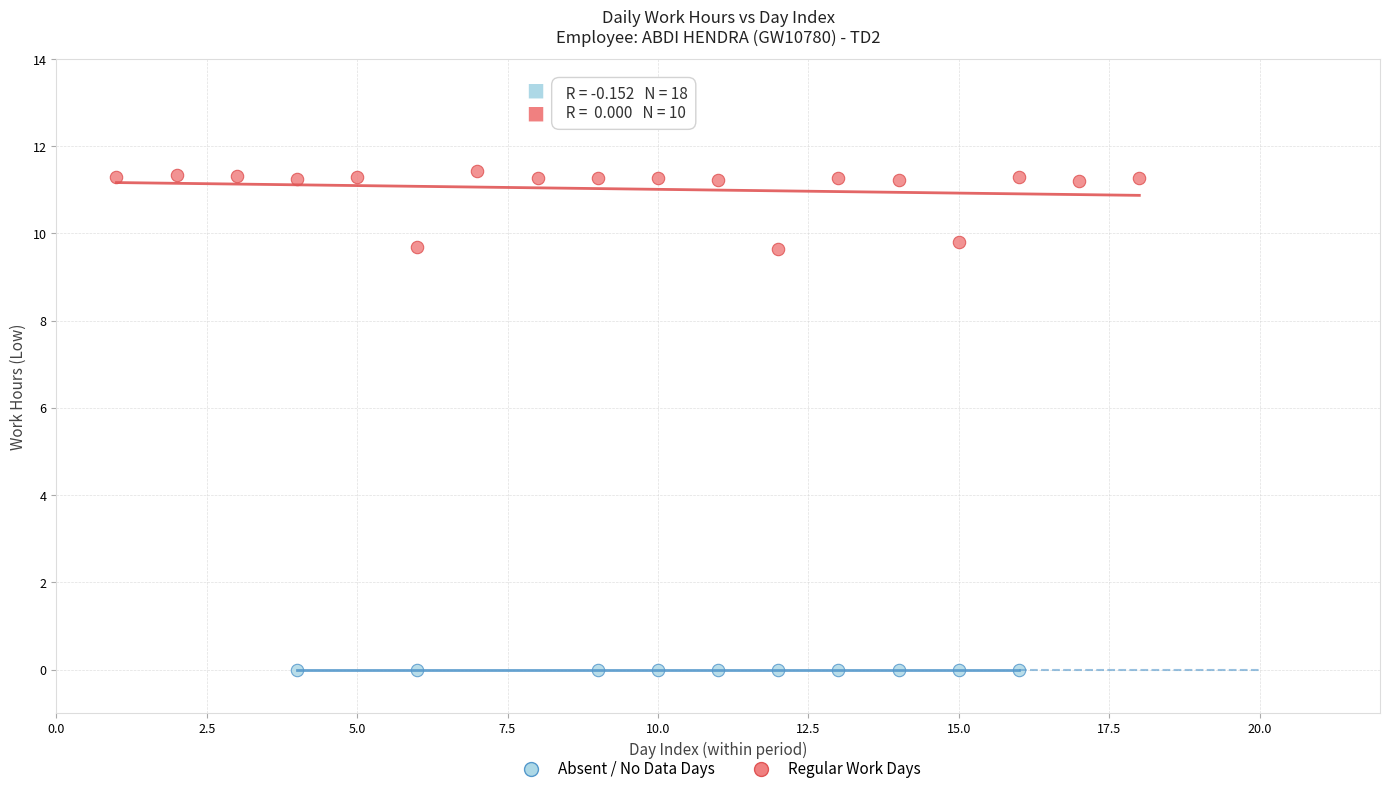

Which series contains the highest Y value?

Regular Work Days